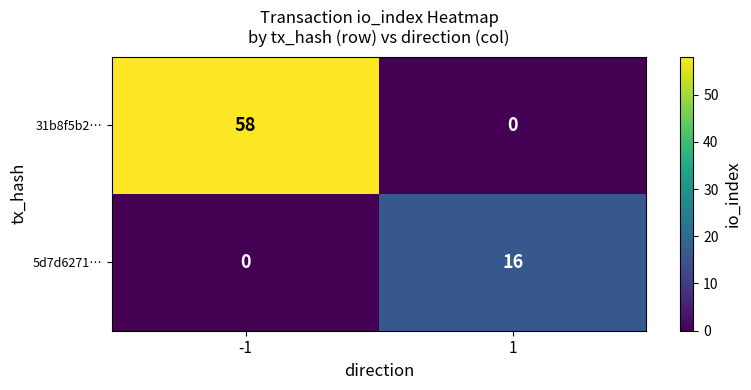

Between -1 and 1, which series saw the biggest shift?

31b8f5b2…